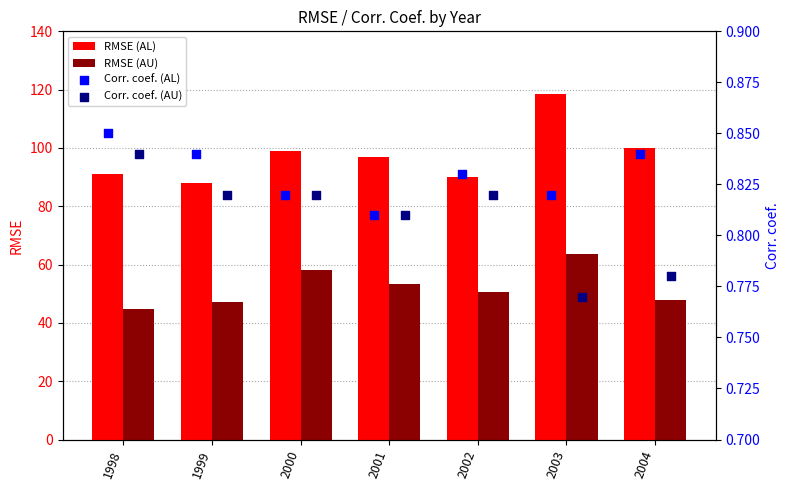

What are all the series names shown in the legend?

RMSE (AL), RMSE (AU), Corr. coef. (AL), Corr. coef. (AU)